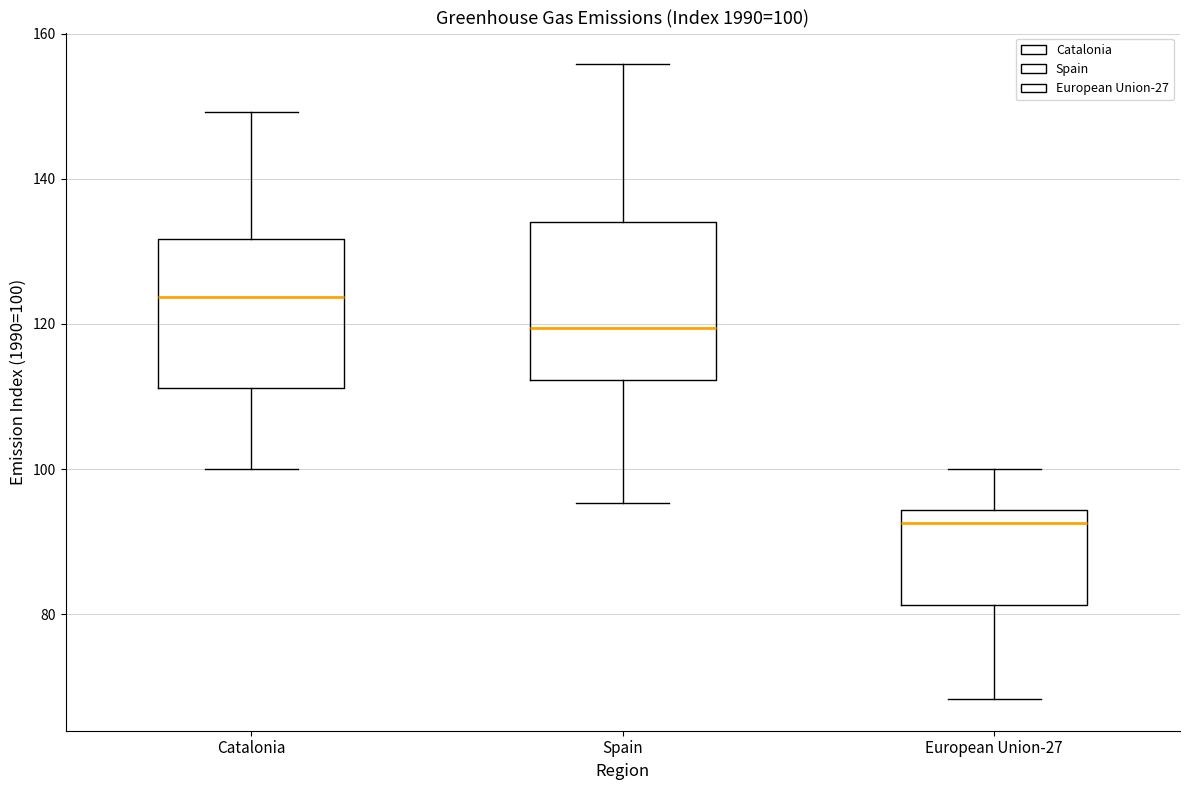

Which box's median line is the lowest?

European Union-27